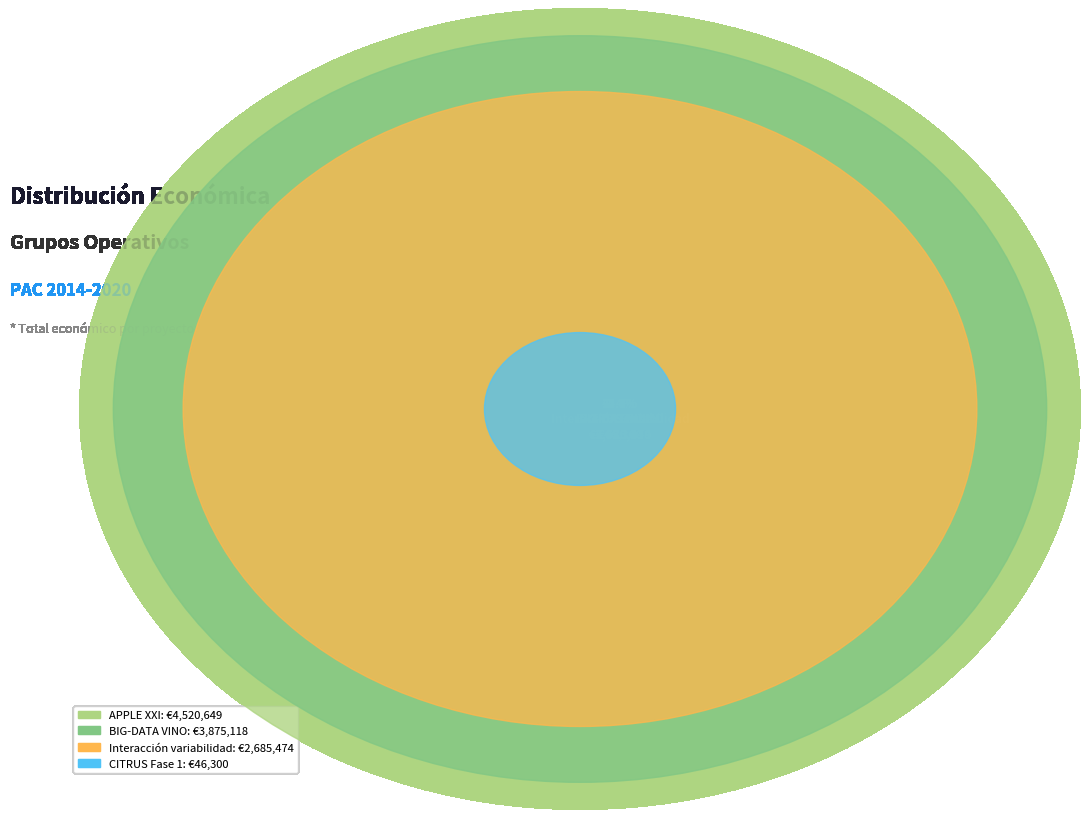

Does any single category account for the majority?

No